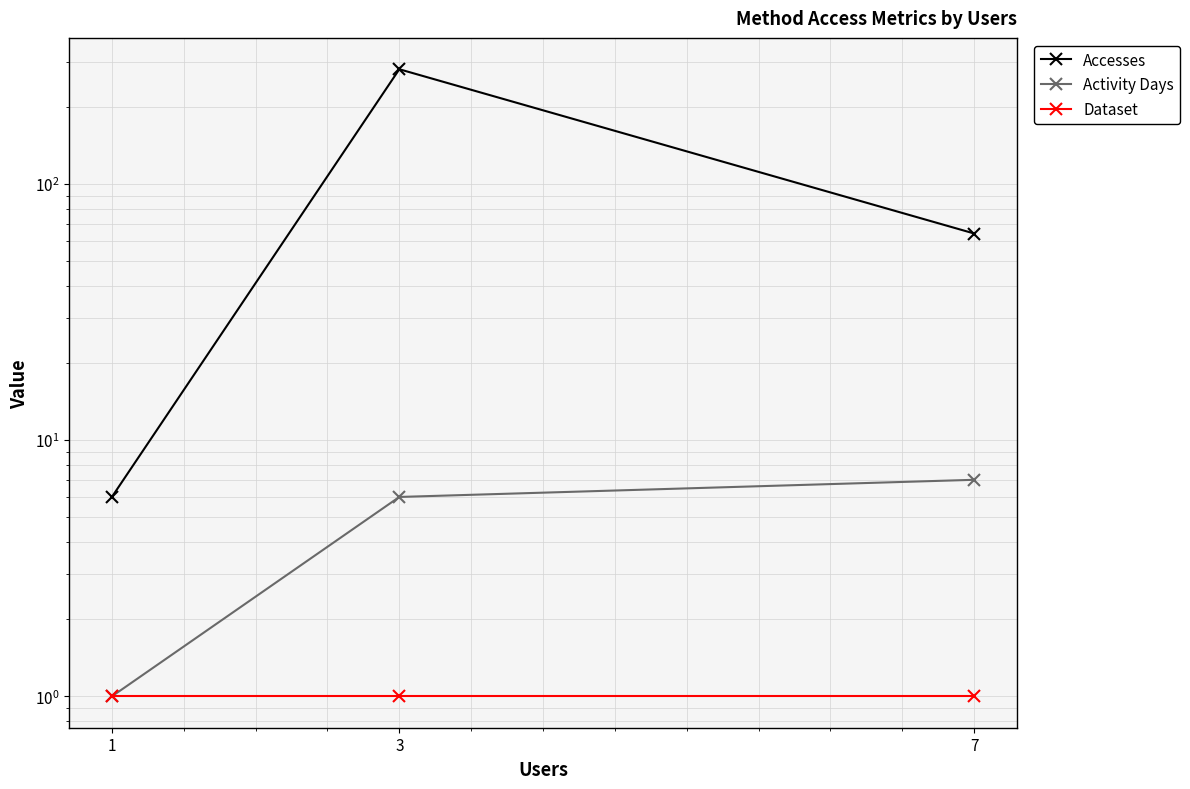

Reading left to right, what are all the values shown in this chart?

Accesses: 7=64	3=280	1=6
Activity Days: 7=7	3=6	1=1
Dataset: 7=1	3=1	1=1